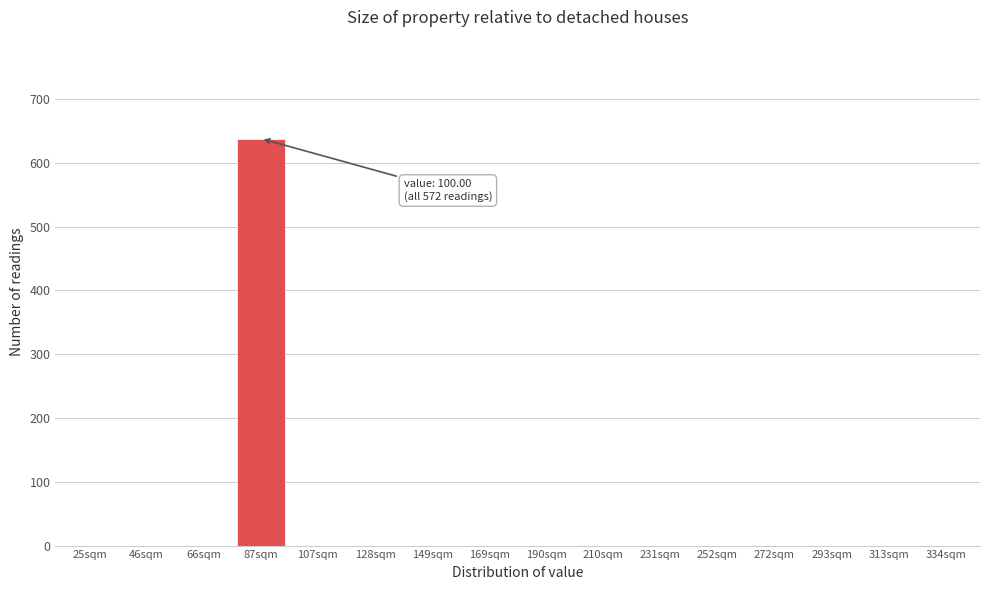

Reading left to right, what are all the values shown in this chart?

25sqm=0	46sqm=0	66sqm=0	87sqm=638	107sqm=0	128sqm=0	149sqm=0	169sqm=0	190sqm=0	210sqm=0	231sqm=0	252sqm=0	272sqm=0	293sqm=0	313sqm=0	334sqm=0